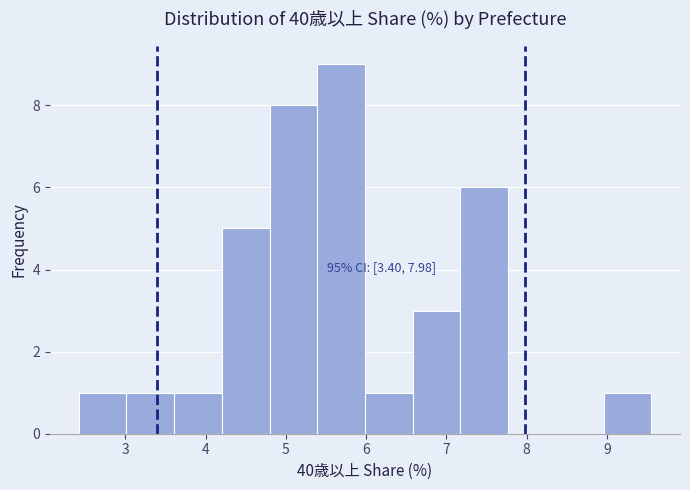

Which range on the x-axis has the tallest bar?

5.4 to 6.0